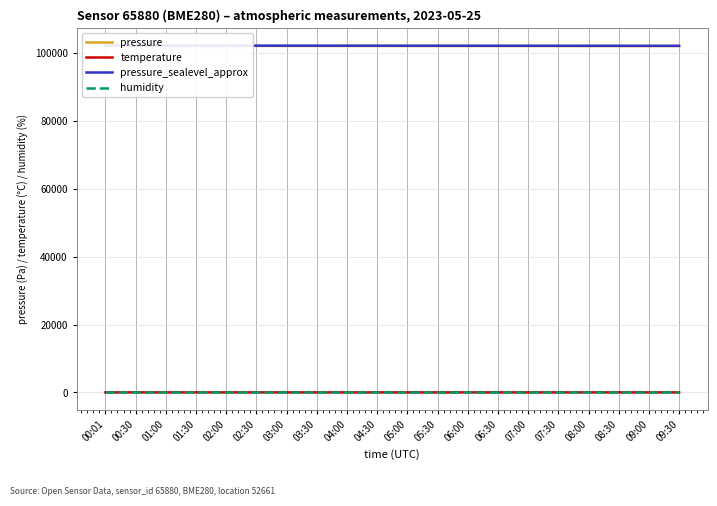

True or false: pressure_sealevel_approx has a value of 102172.0 at 05:00.

True